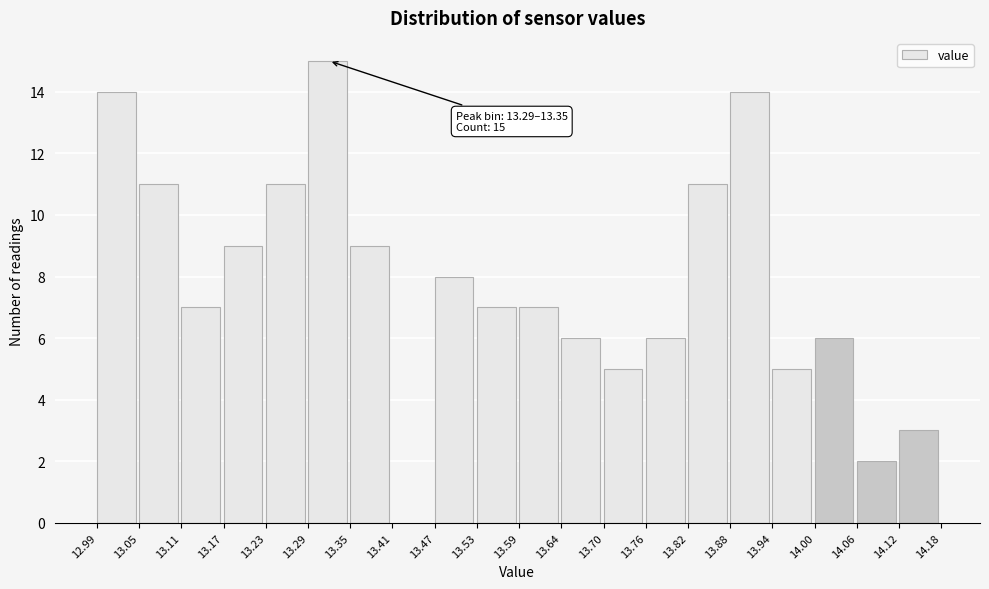

Over which range of the x-axis is the bar tallest?

13.29 to 13.35